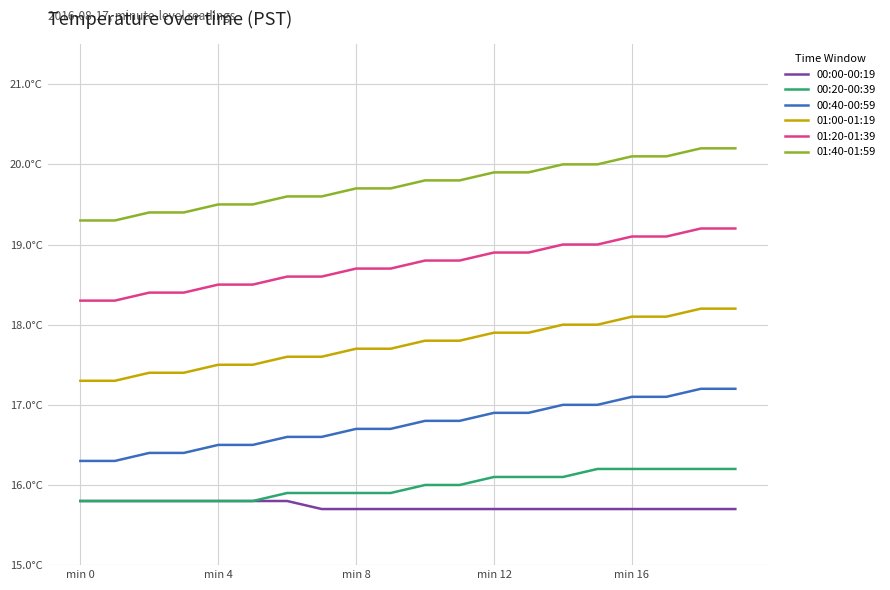

Is this an area chart (filled region under the line)?

No